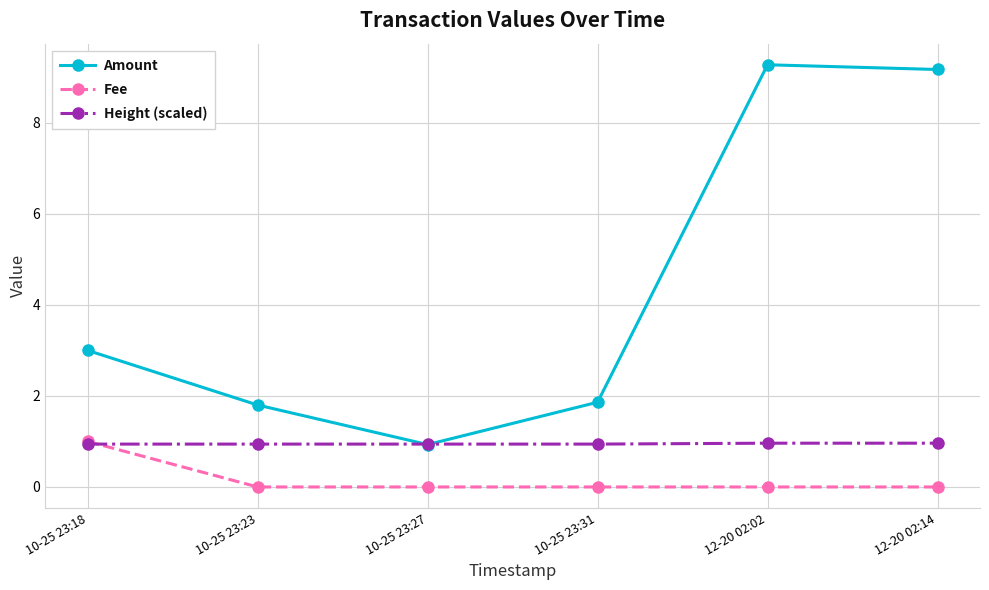

How many lines are shown in the chart?

3